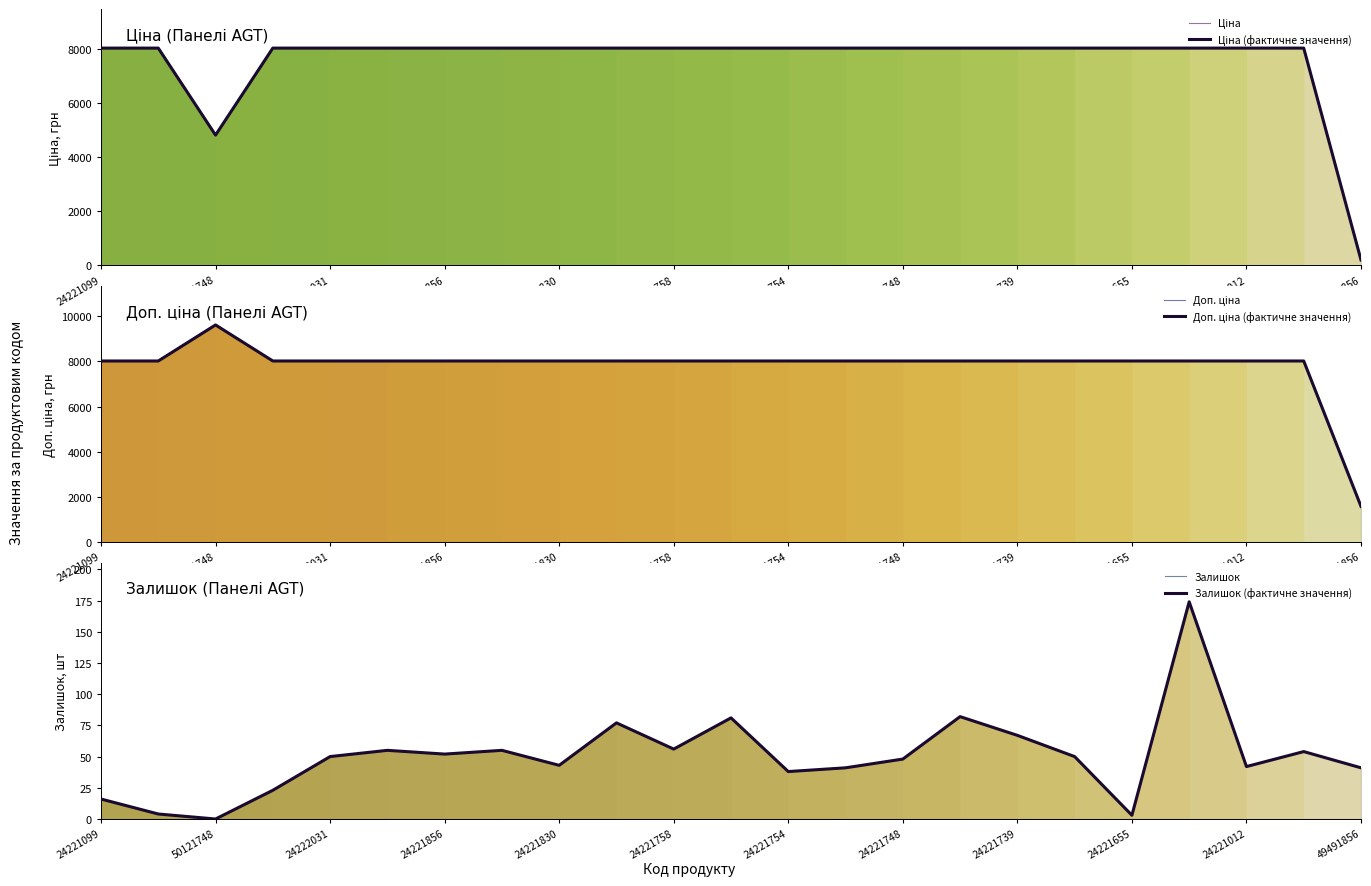

At how many categories does at least one series exceed 6479?

22